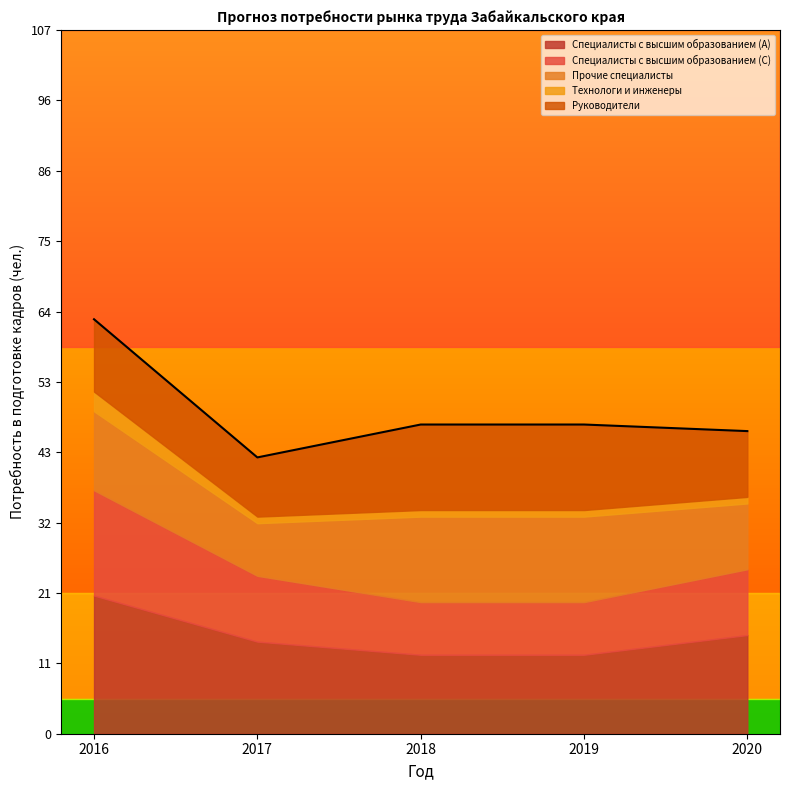

What is the highest value of the Специалисты с высшим образованием (А) series?

21